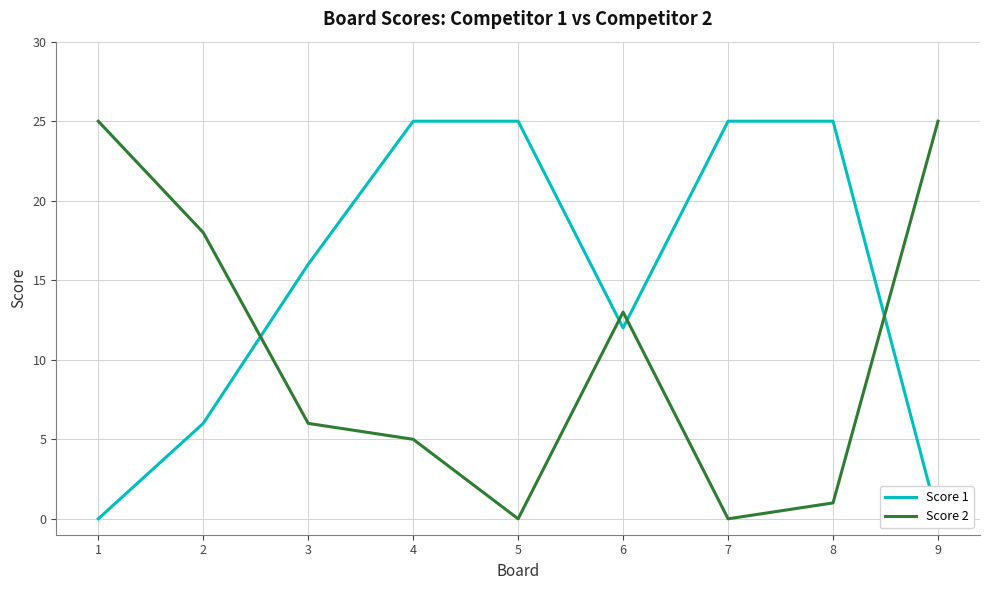

Which series has the largest range (max minus min)?

Score 1